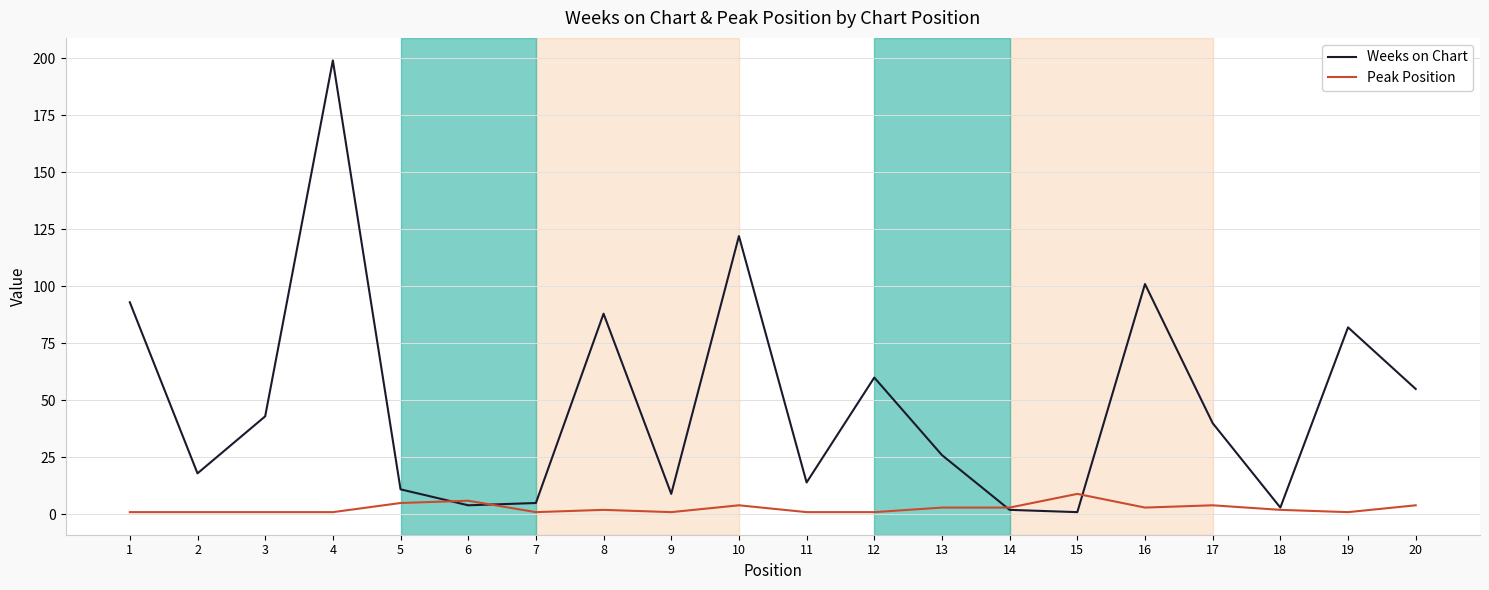

Reading right to left, transcribe all the data shown in this chart.

Weeks on Chart: 55	82	3	40	101	1	2	26	60	14	122	9	88	5	4	11	199	43	18	93
Peak Position: 4	1	2	4	3	9	3	3	1	1	4	1	2	1	6	5	1	1	1	1